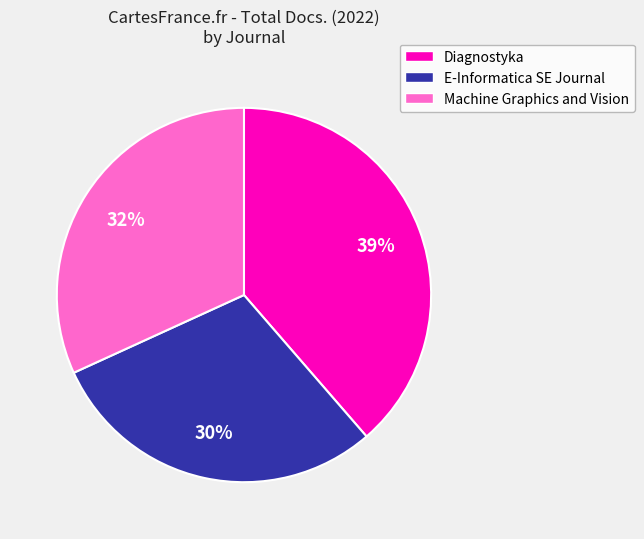

Rank the categories by value from highest to lowest.

Diagnostyka, Machine Graphics and Vision, E-Informatica SE Journal